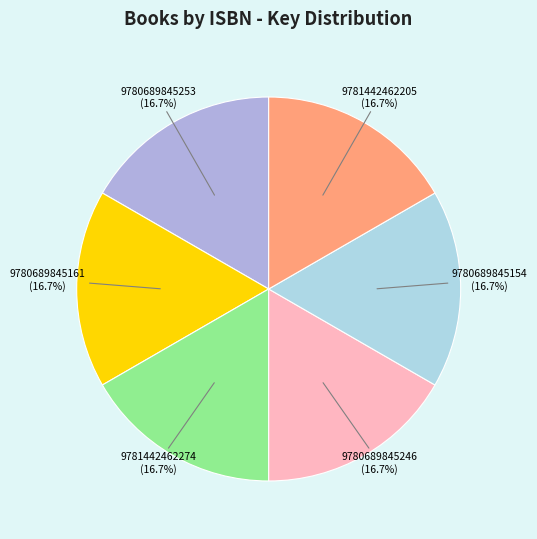

Is there any slice that represents more than half of the pie?

No